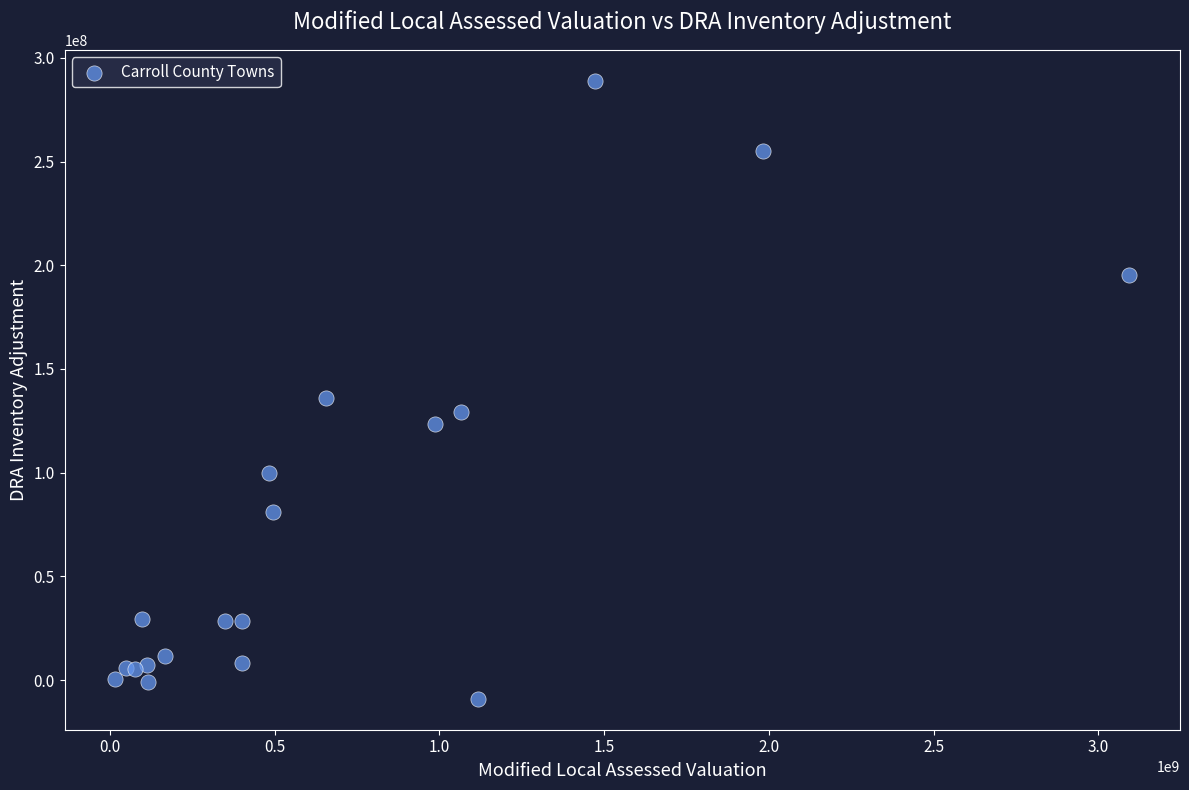

What Y value in the scatter plot is closest to 139972365?

135903310